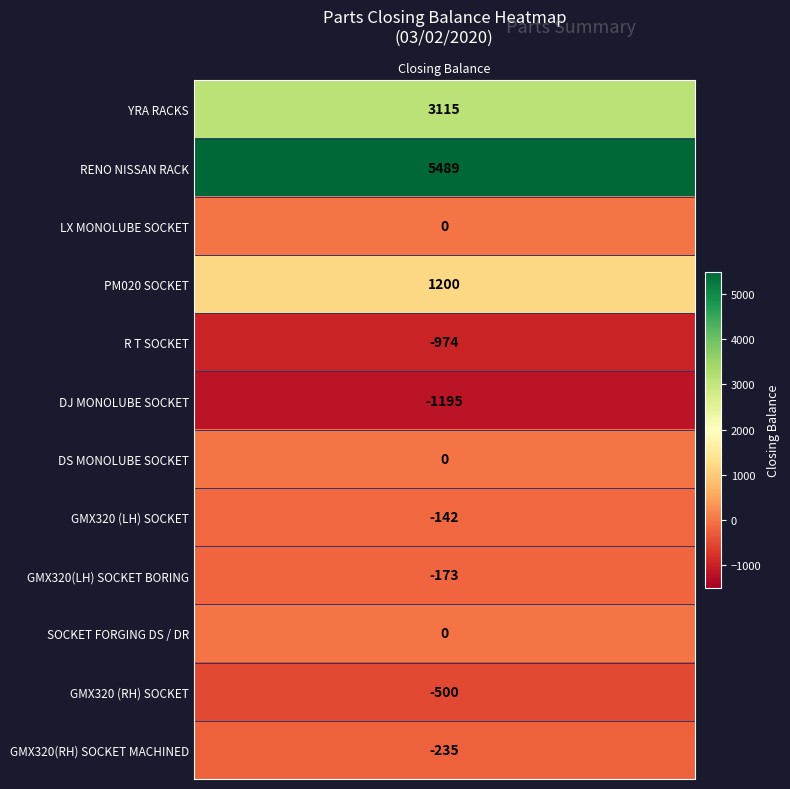

How many values in the GMX320(RH) SOCKET MACHINED series are below 0?

1